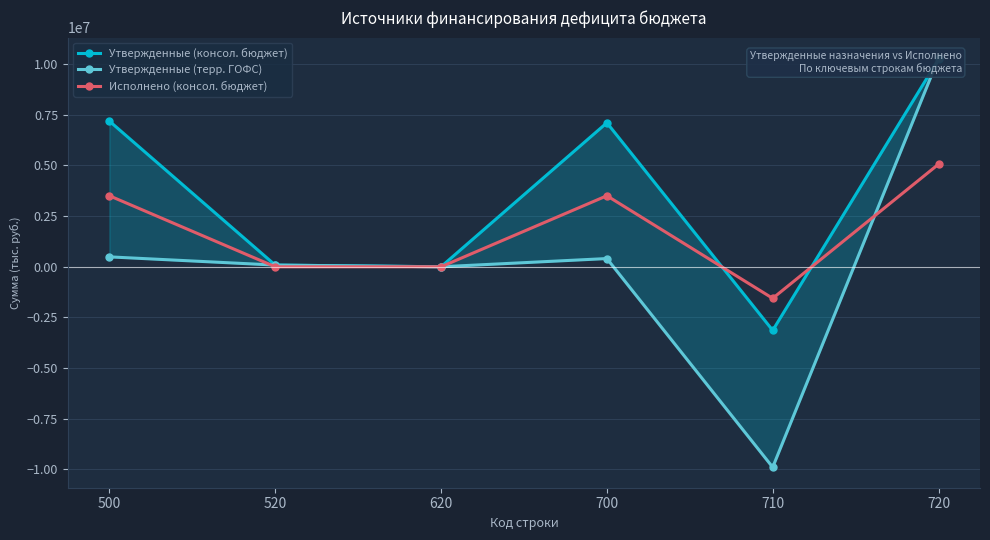

True or false: Утвержденные (терр. ГОФС) has a value of -9891860.5 at 710.

True